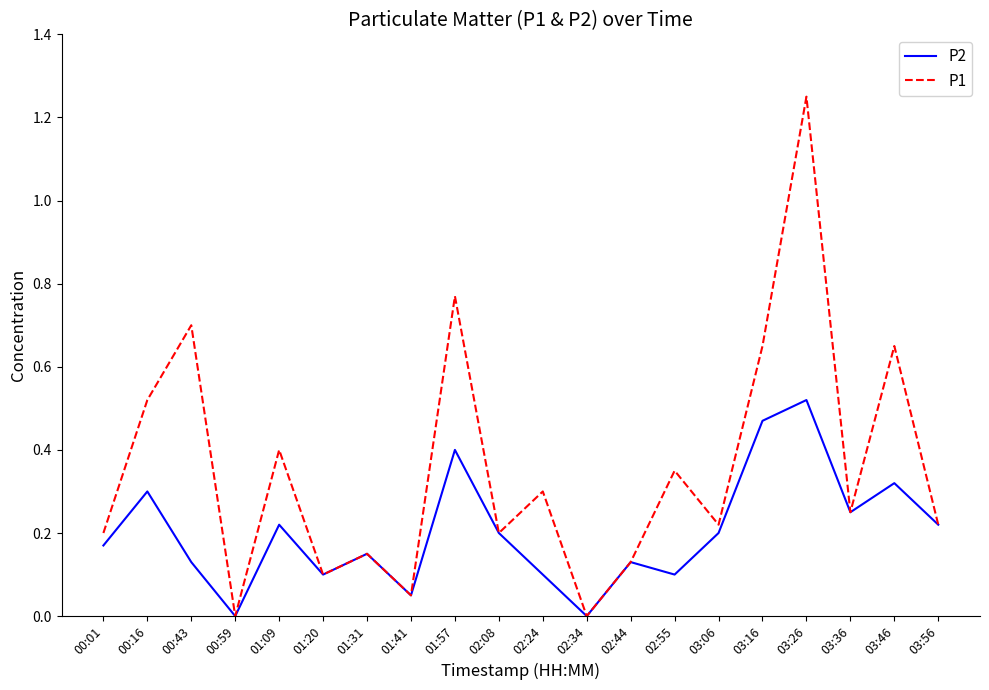

Rank the series by their average value, from highest to lowest.

P1, P2